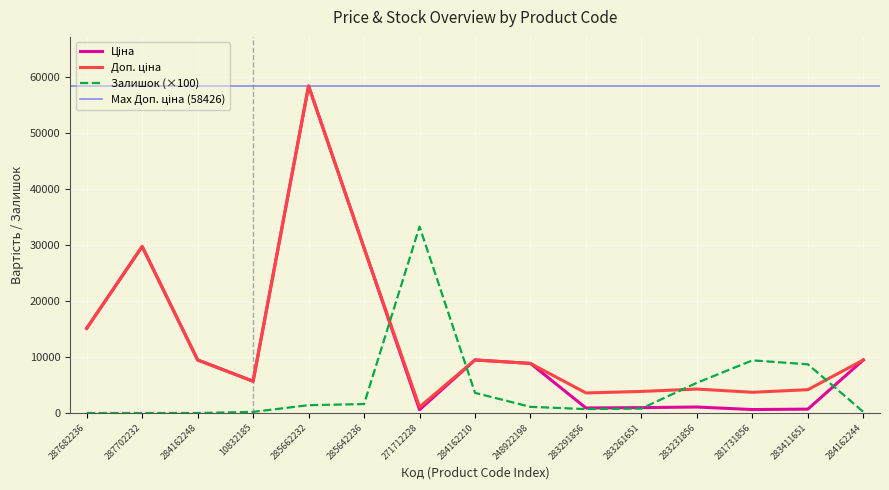

After their last crossing, which series has the higher values: Залишок or Доп. ціна?

Доп. ціна